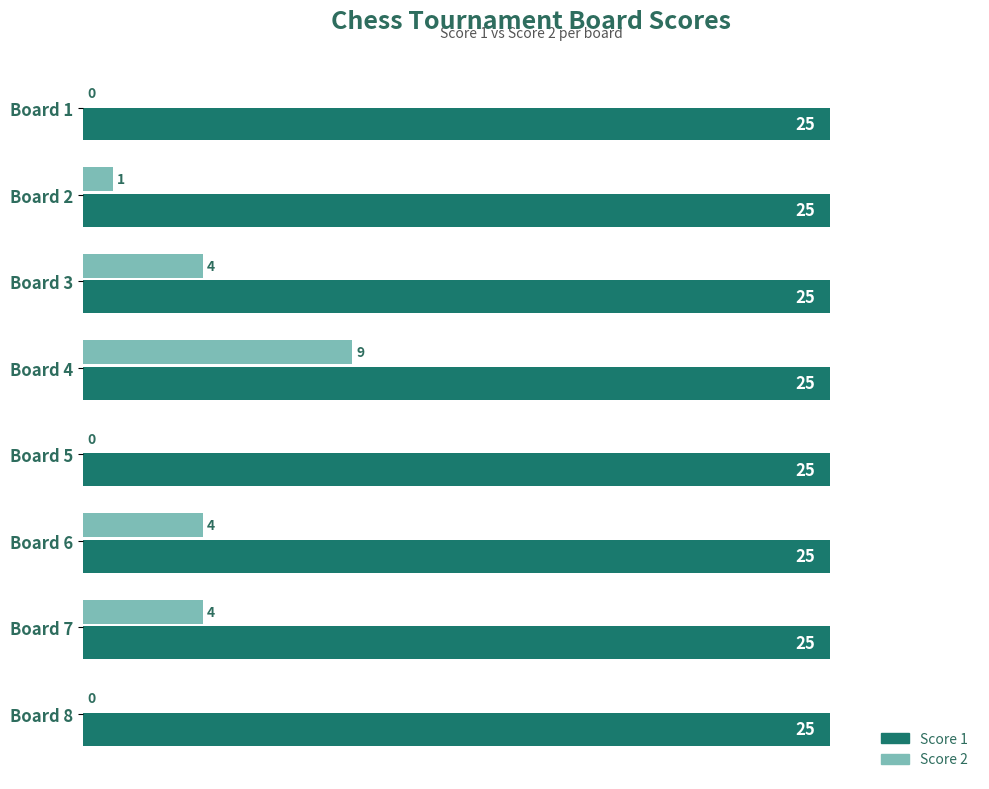

What is the sum of the Score 2 values at Board 6 and Board 7?

8